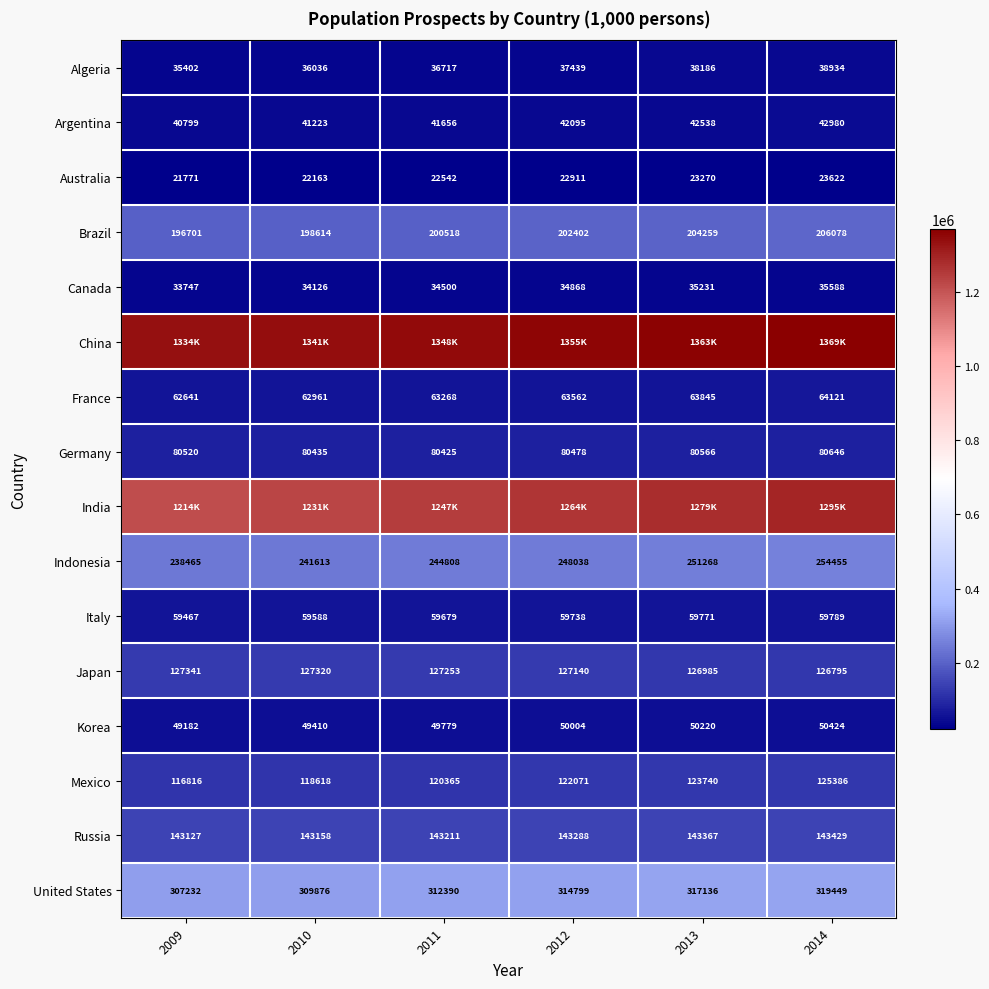

What is the sum of all United States values?

1880882